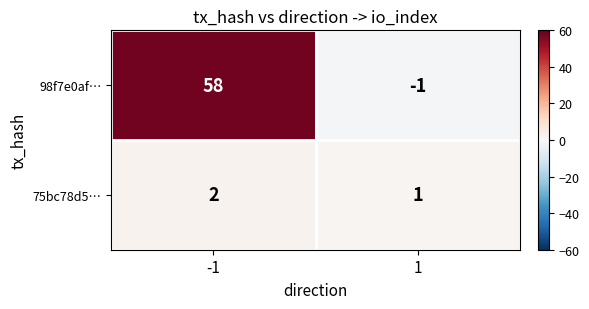

The value of 75bc78d5… at 1 is 0. True or false?

False